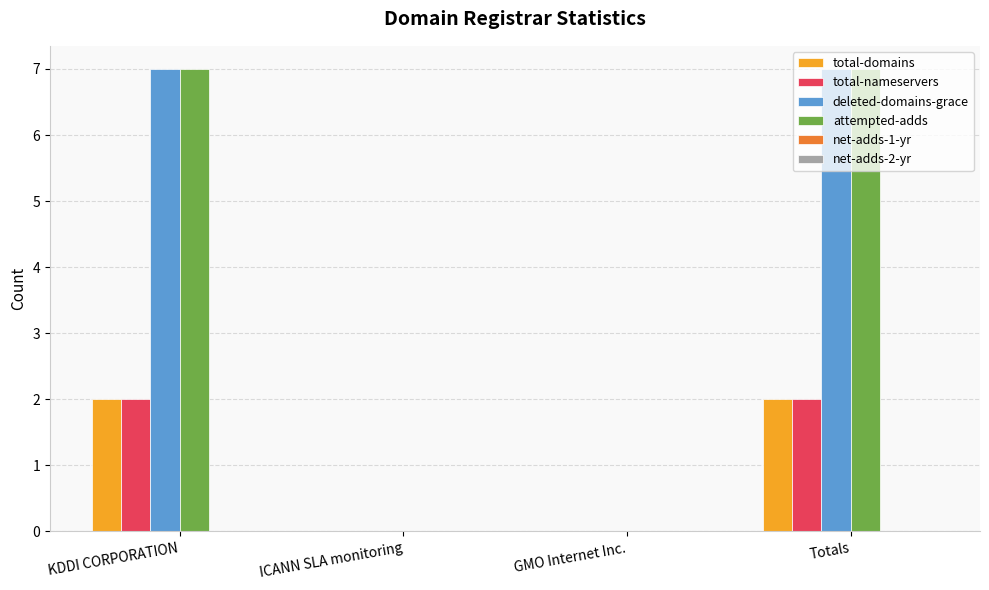

What is the greatest value displayed?

7